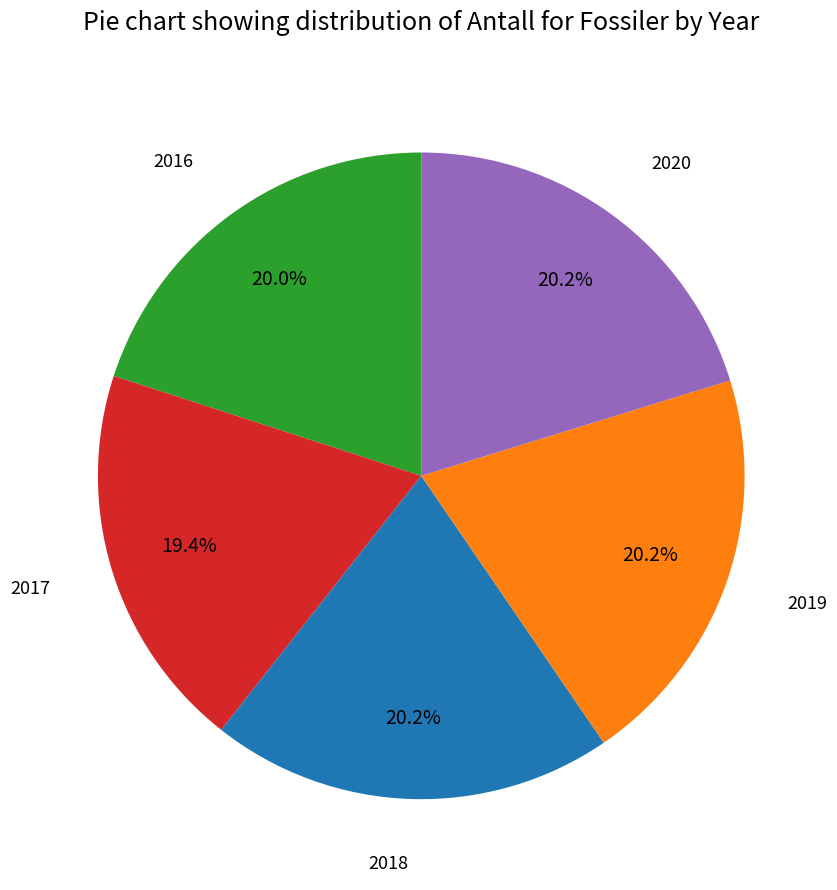

Count the number of slices in the pie.

5